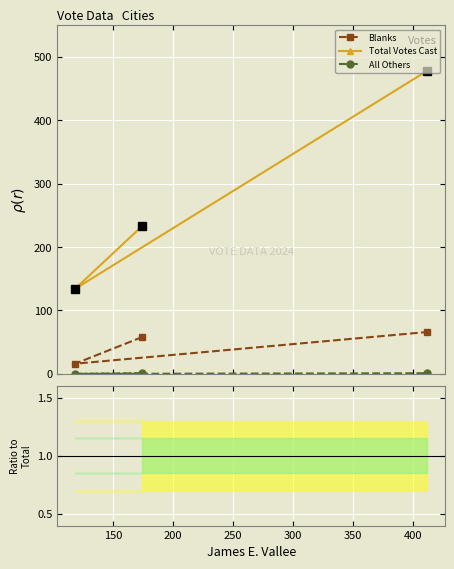

Count the number of categories in the chart.

3